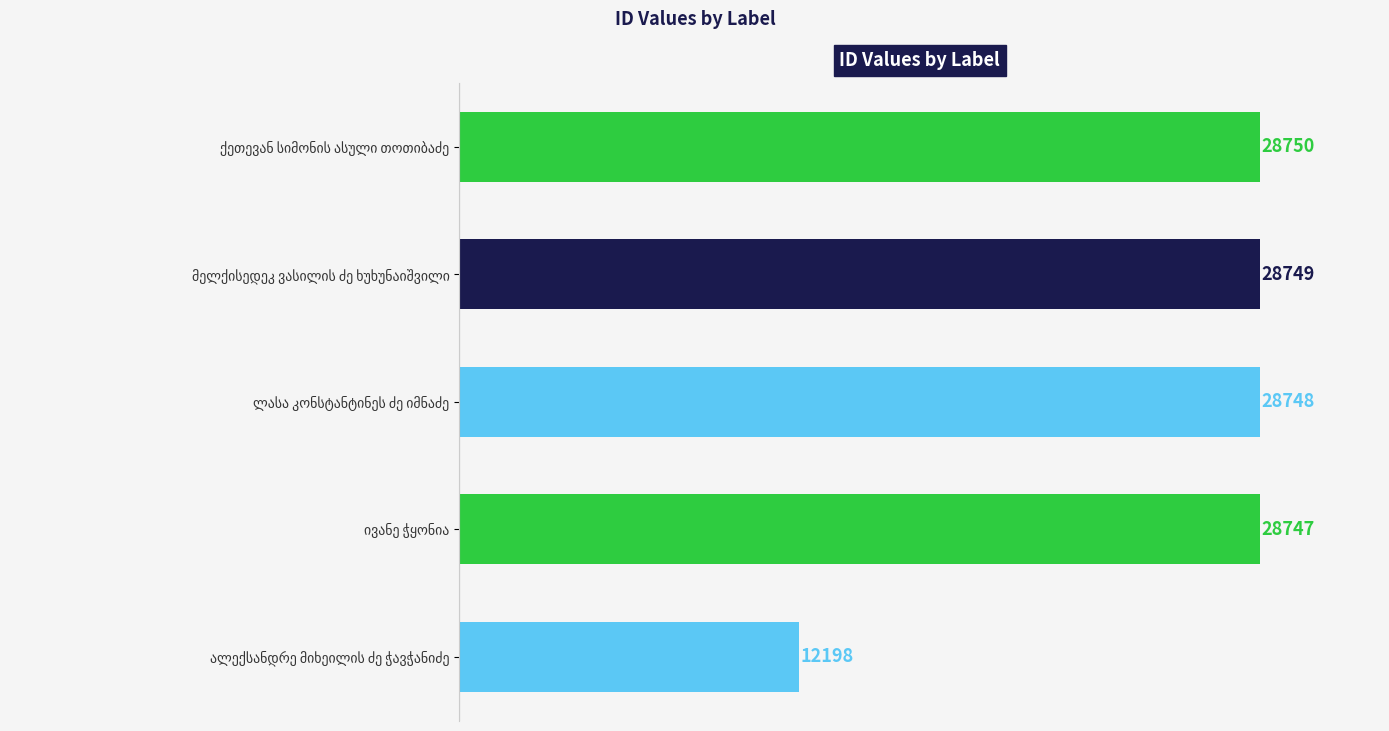

What is the value of the 3rd bar from the top?

28748